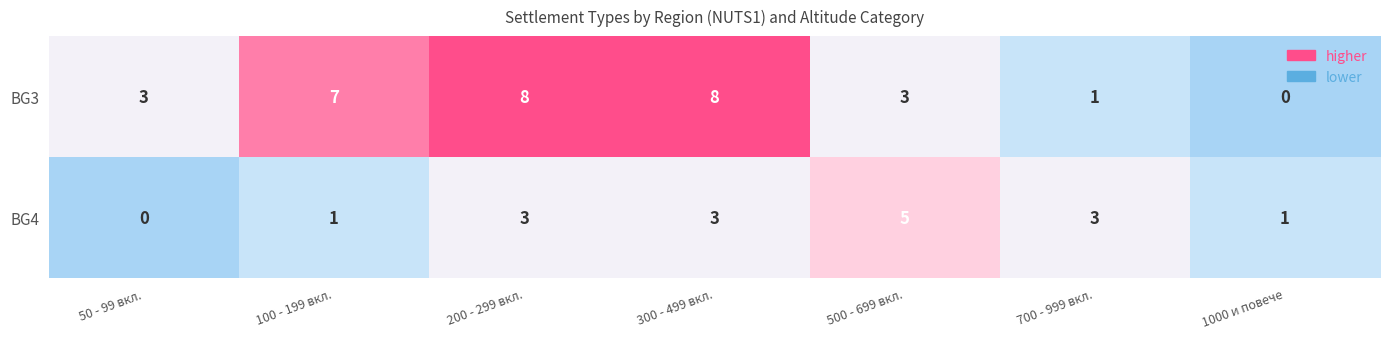

What is the spread (max minus min) of values at 100 - 199 вкл.?

6